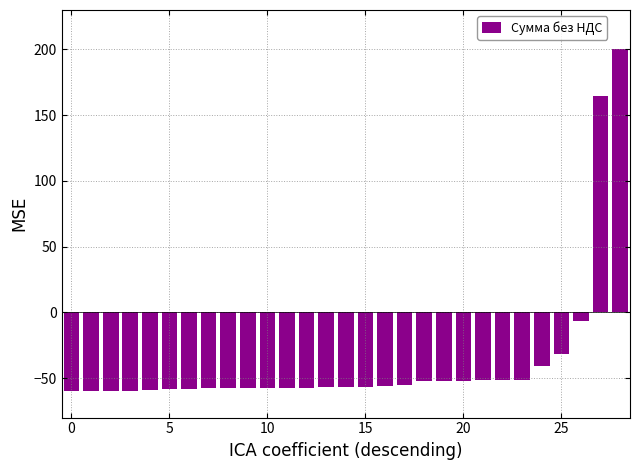

What is the value of the 4th bar from the left?

-59.9